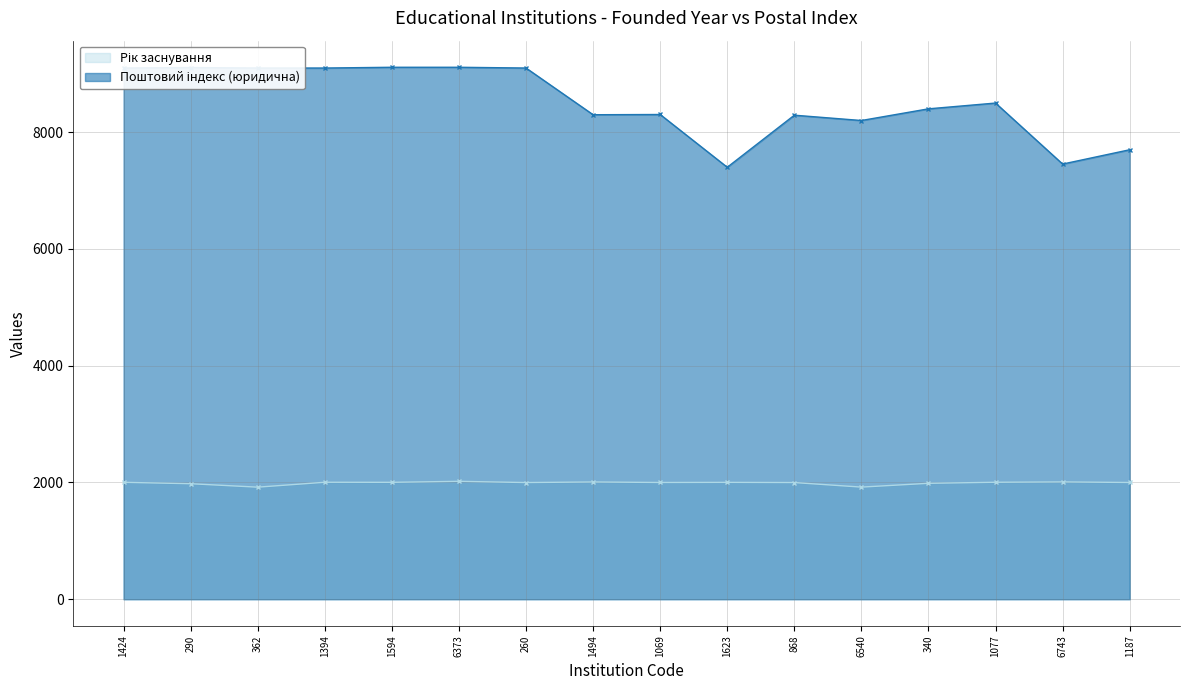

What are all the series names shown in the legend?

Рік заснування, Поштовий індекс (юридична)